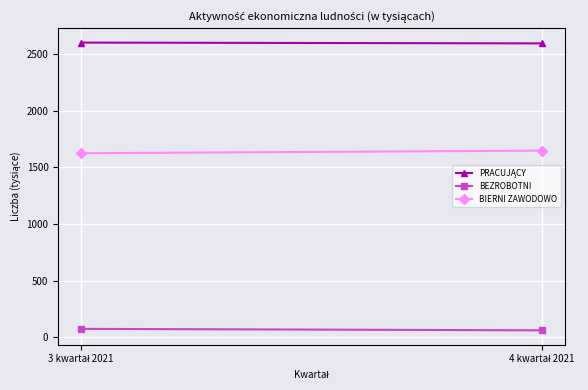

What are all the series names shown in the legend?

PRACUJĄCY, BEZROBOTNI, BIERNI ZAWODOWO